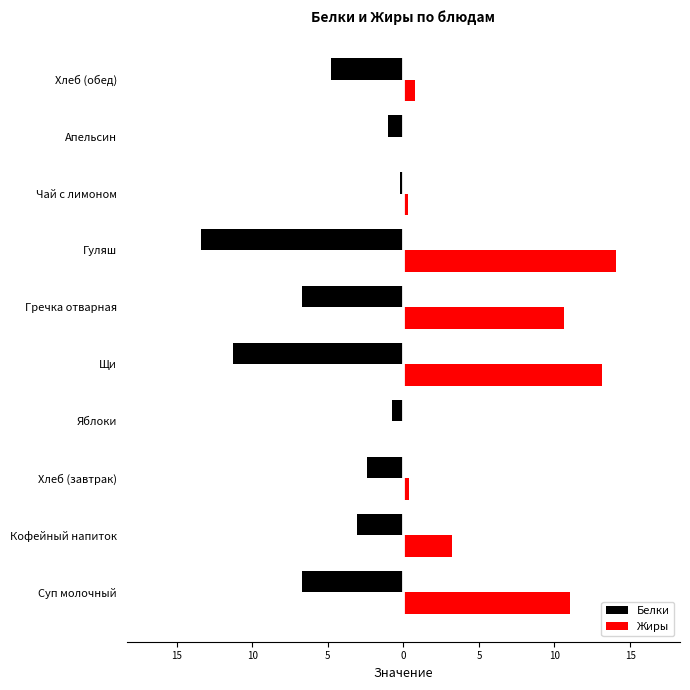

What are all the series names shown in the legend?

Белки, Жиры